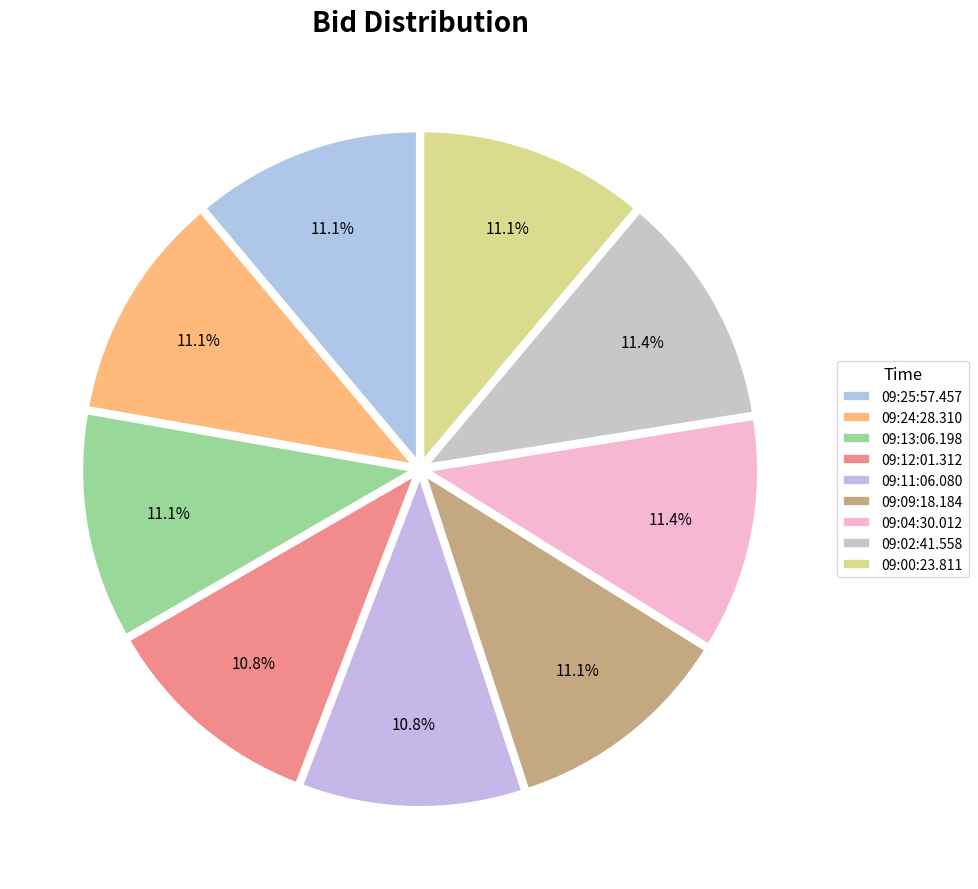

Count the number of slices in the pie.

9